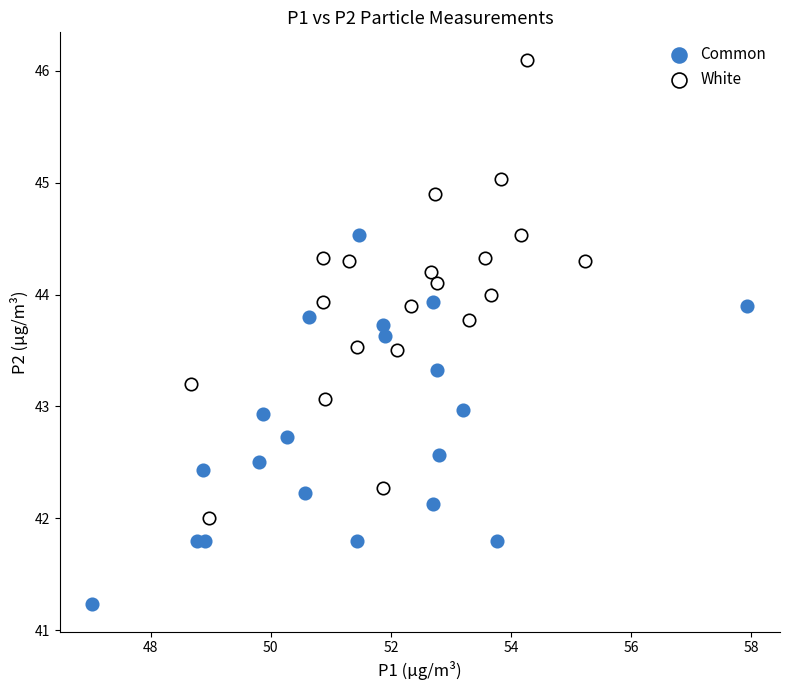

Which series contains the highest Y value?

White